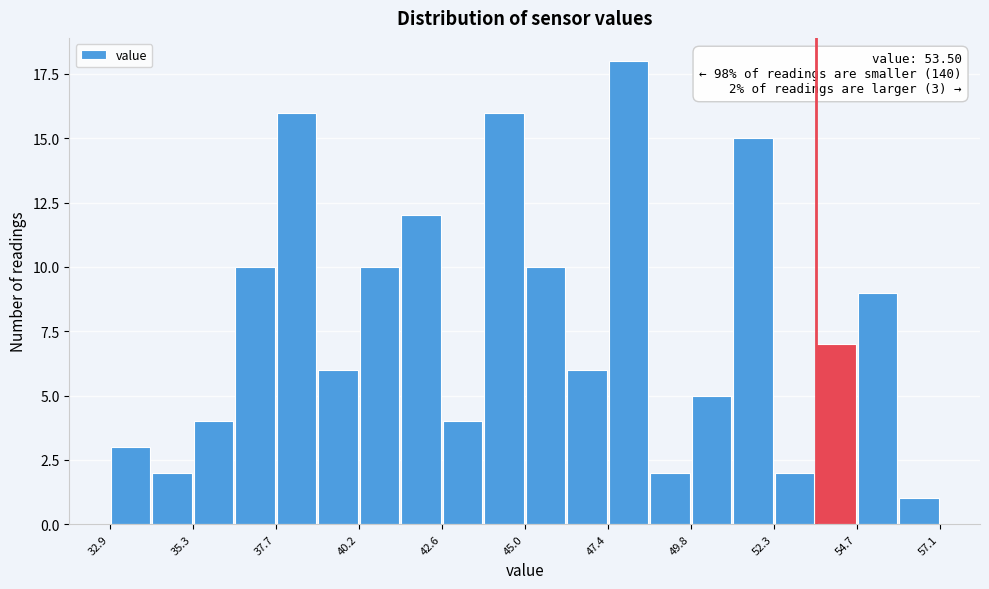

Around what value on the x-axis is the tallest bar? Give the approximate position of its centre, as read against the axis.

48.0